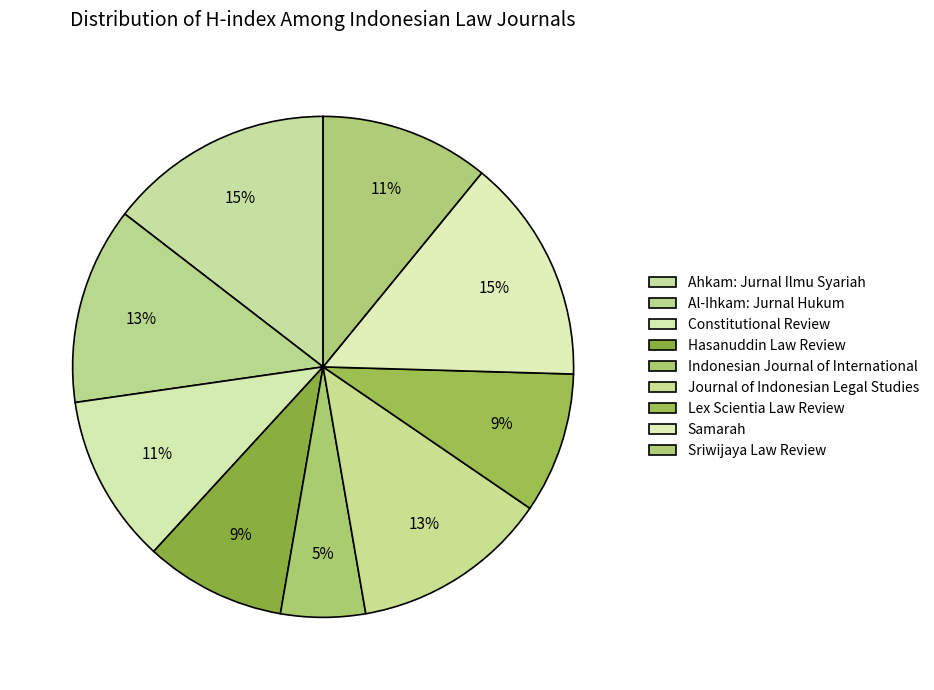

What is the largest slice in the pie chart?

Ahkam: Jurnal Ilmu Syariah